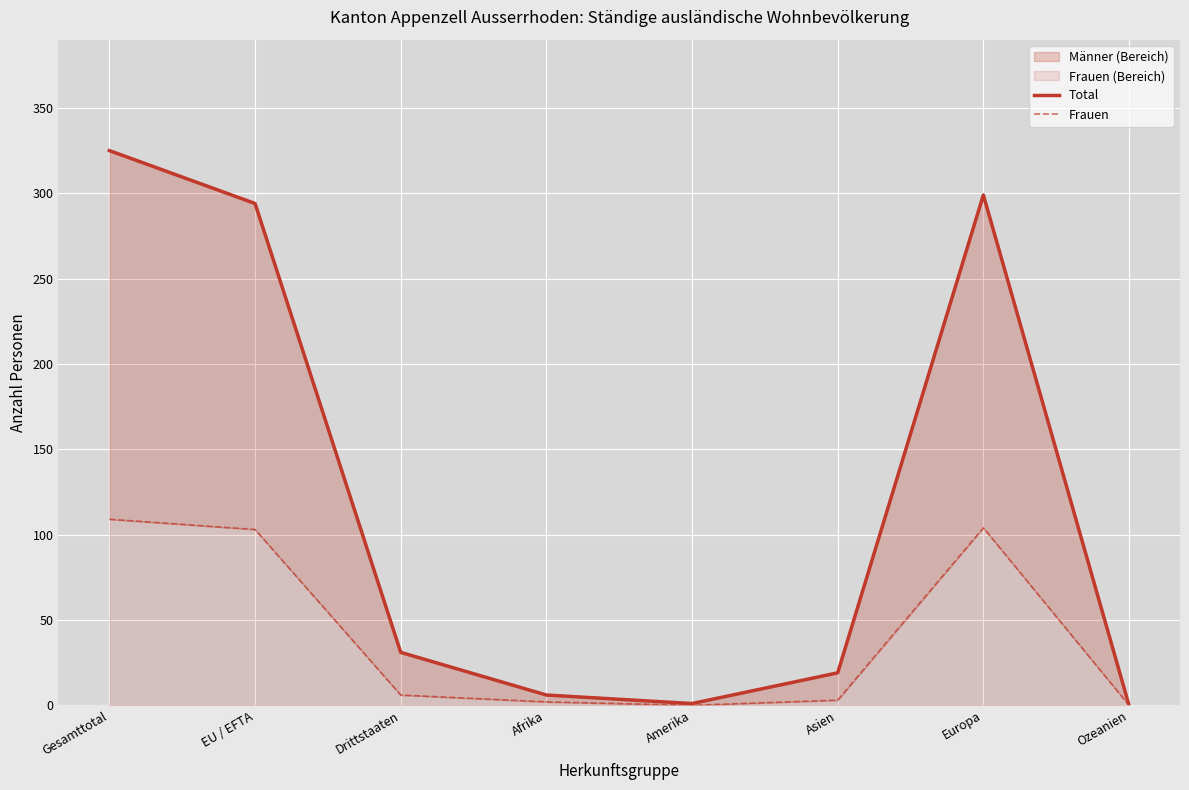

The value of Frauen at Europa is 104. True or false?

True